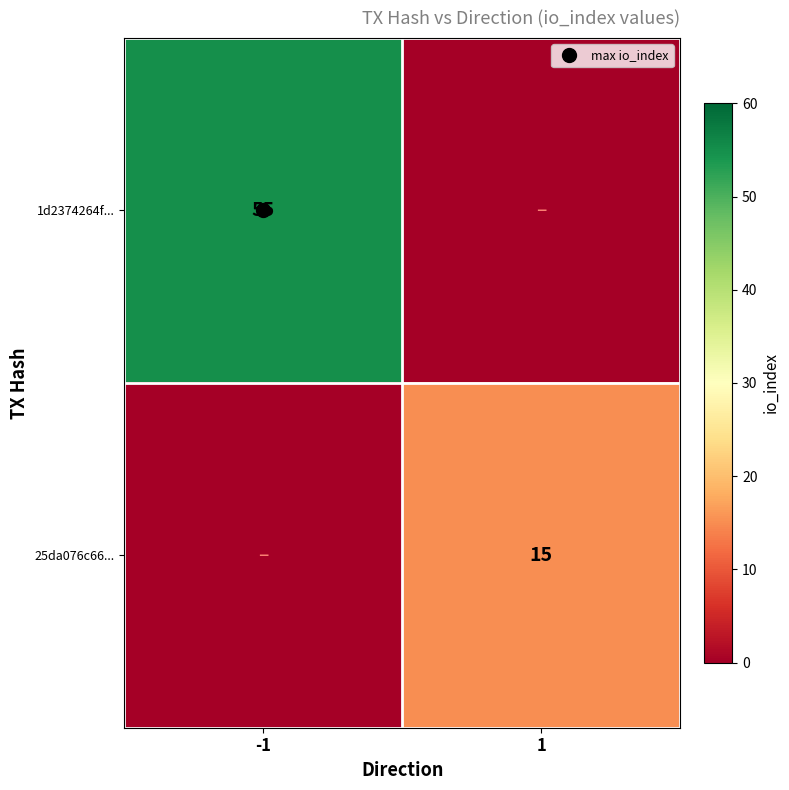

What value does the 25da076c66... series have at 1, to the nearest 5?

15